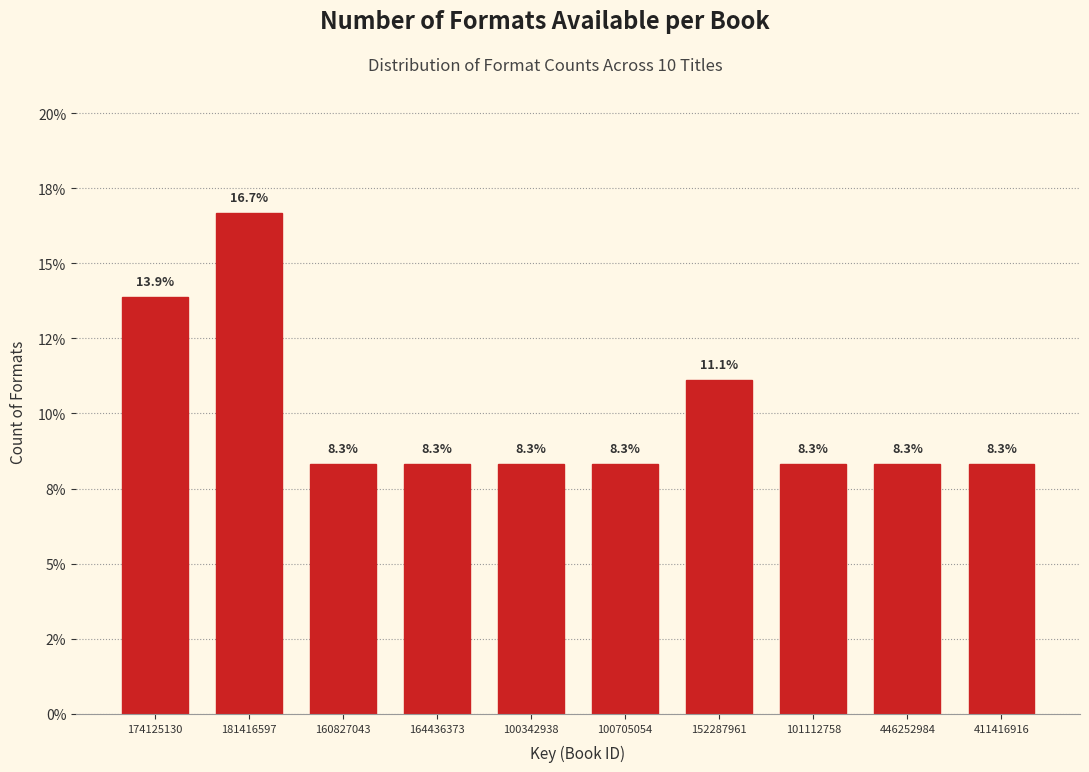

Are the bars horizontal?

No